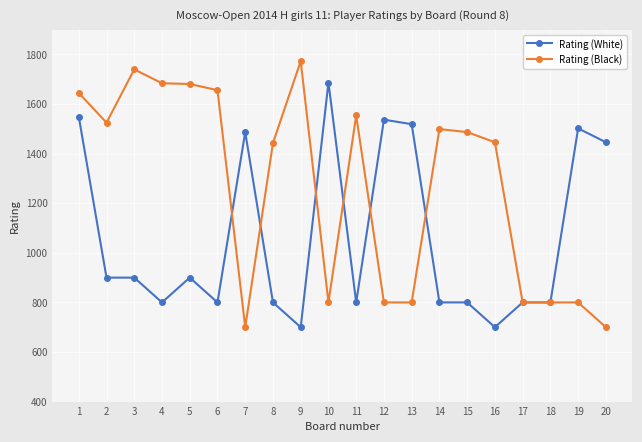

How many categories are shown in the chart?

20